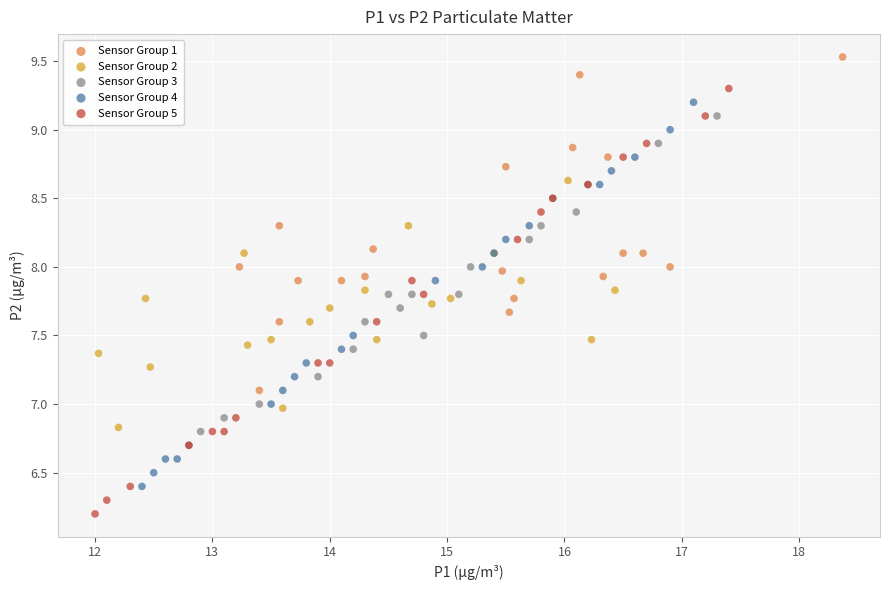

Which series contains the lowest Y value?

Sensor Group 5